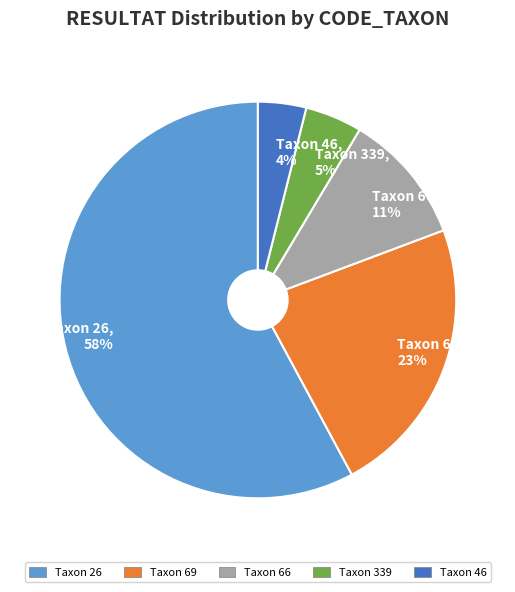

How many segments does this pie chart have?

5